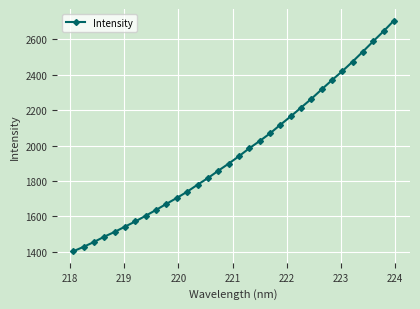

What is the value of the 32nd point from the left?

2706.3